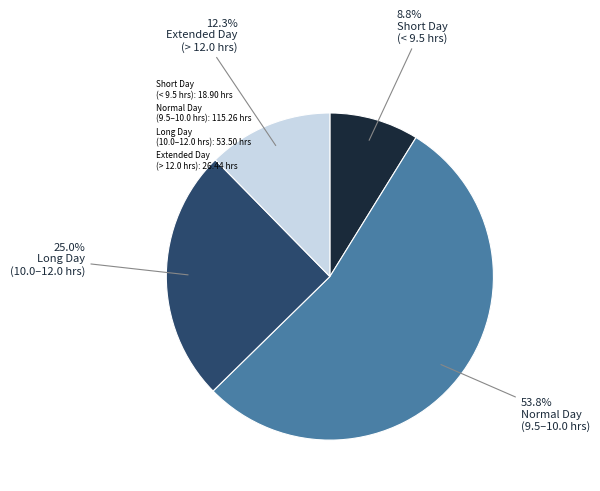

Rank the categories by value from lowest to highest.

Short Day (< 9.5 hrs): 18.90 hrs, Extended Day (> 12.0 hrs): 26.44 hrs, Long Day (10.0–12.0 hrs): 53.50 hrs, Normal Day (9.5–10.0 hrs): 115.26 hrs